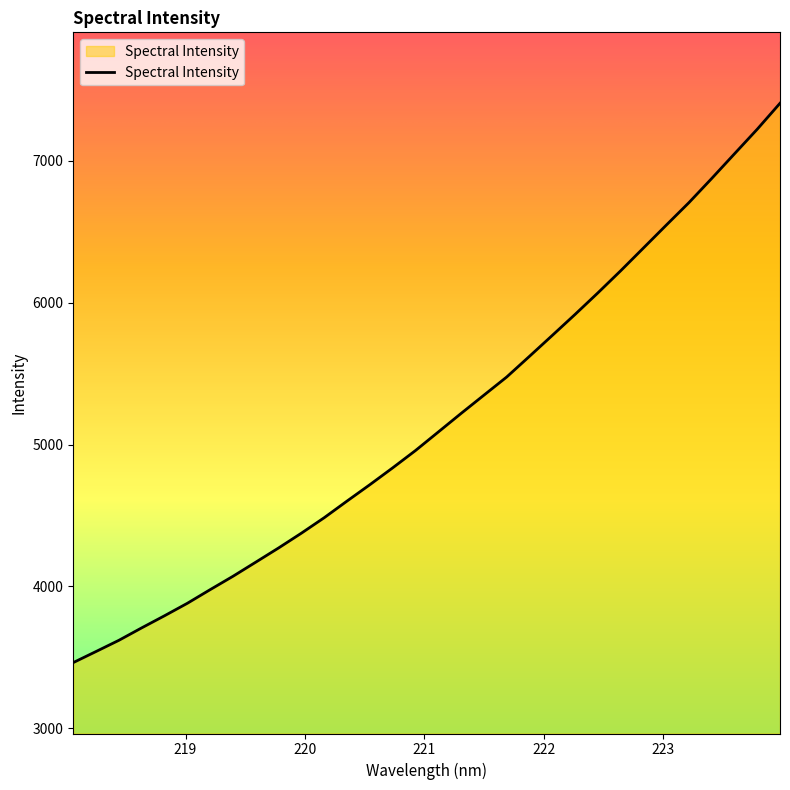

What is the maximum value shown in the chart?

7405.8